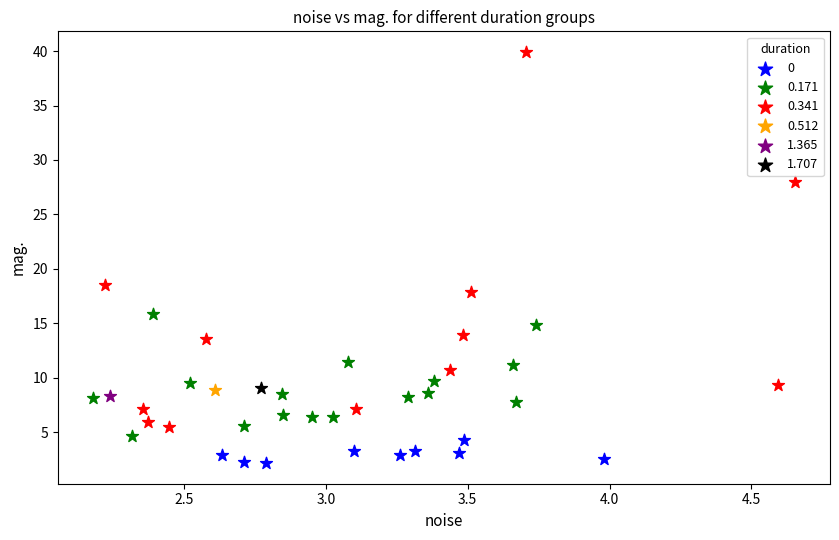

What are all the series names shown in the legend?

0, 0.171, 0.341, 0.512, 1.365, 1.707